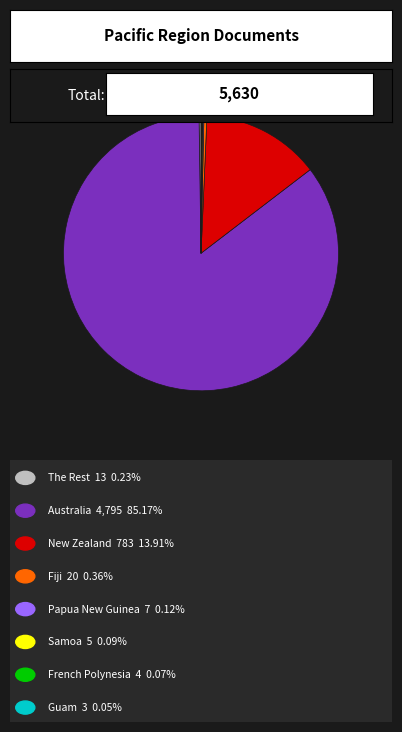

Is there a majority slice in this chart?

Yes